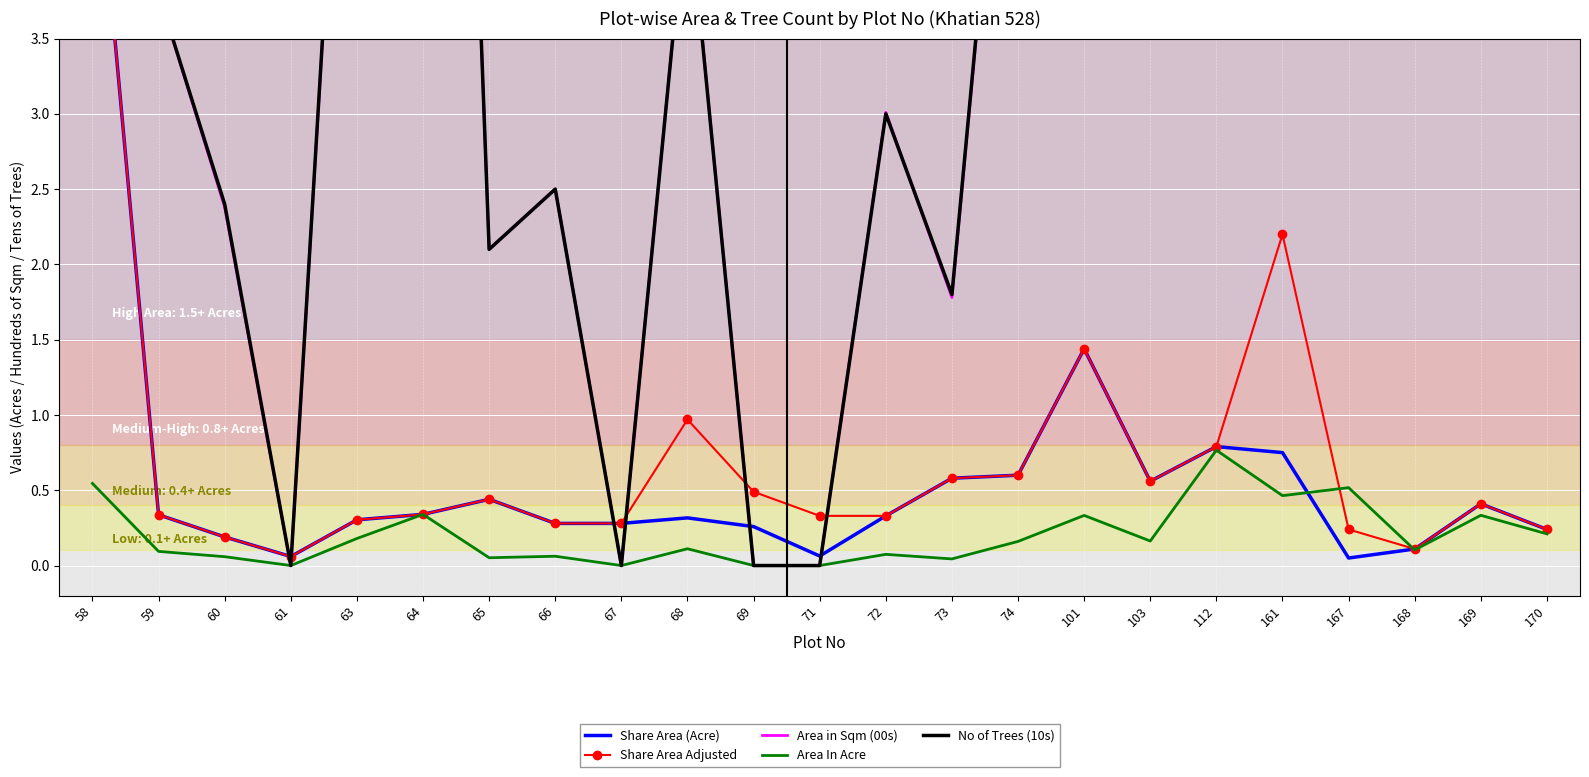

True or false: Area in Sqm (00s) and Area In Acre intersect in this chart.

False